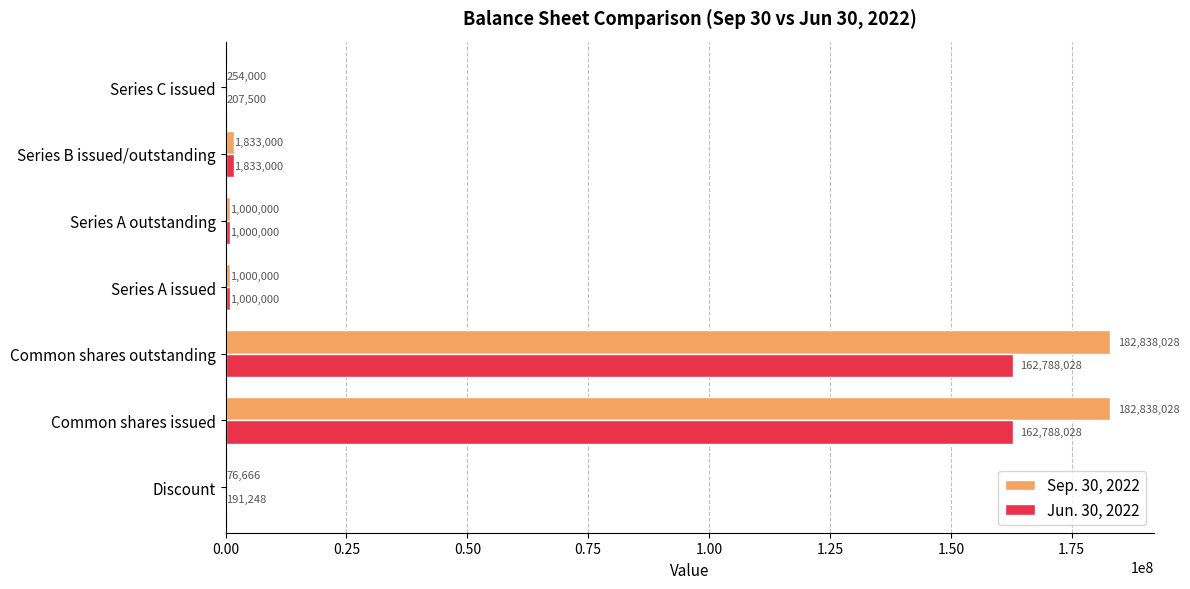

Which series changed the most between Discount and Common shares issued?

Sep. 30, 2022